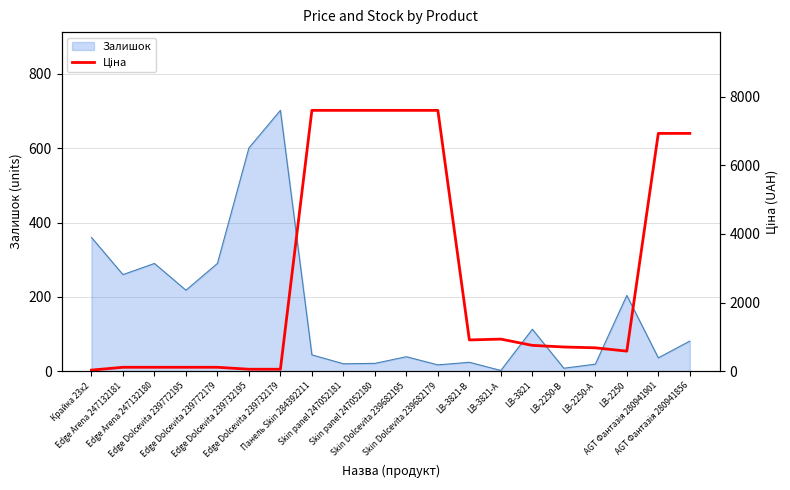

Is it true that the value at AGT Фантазія 280941856 is 6925.7?

True